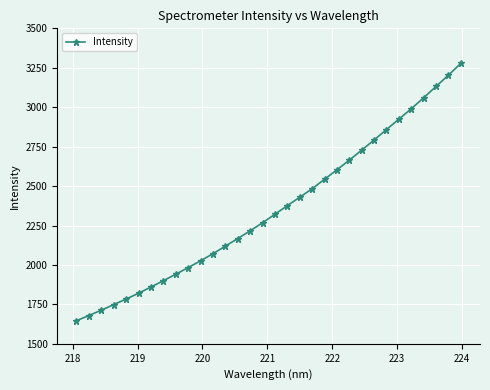

What is the difference between the maximum and second lowest values?

1598.3